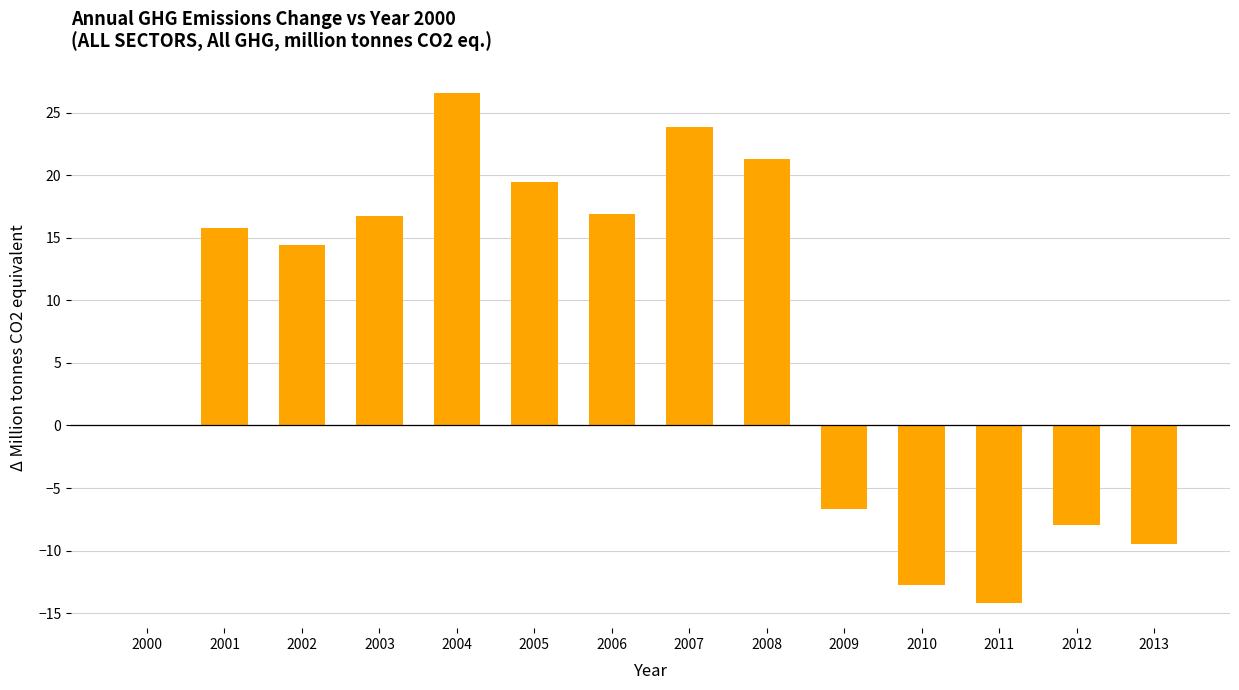

True or false: the data shows 26.6 at 2004.

True